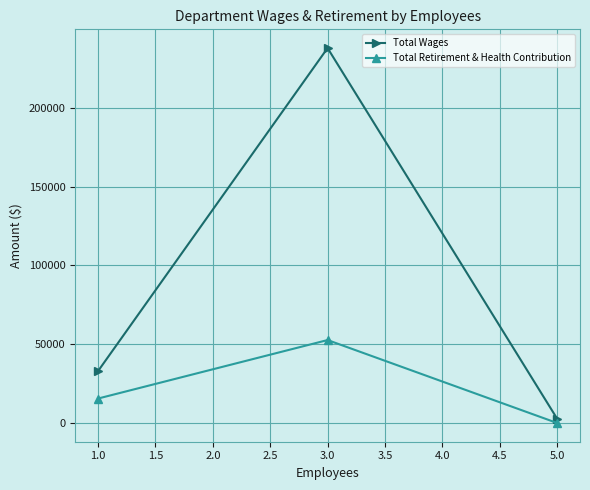

What is the sum of all Total Retirement & Health Contribution values?

68168